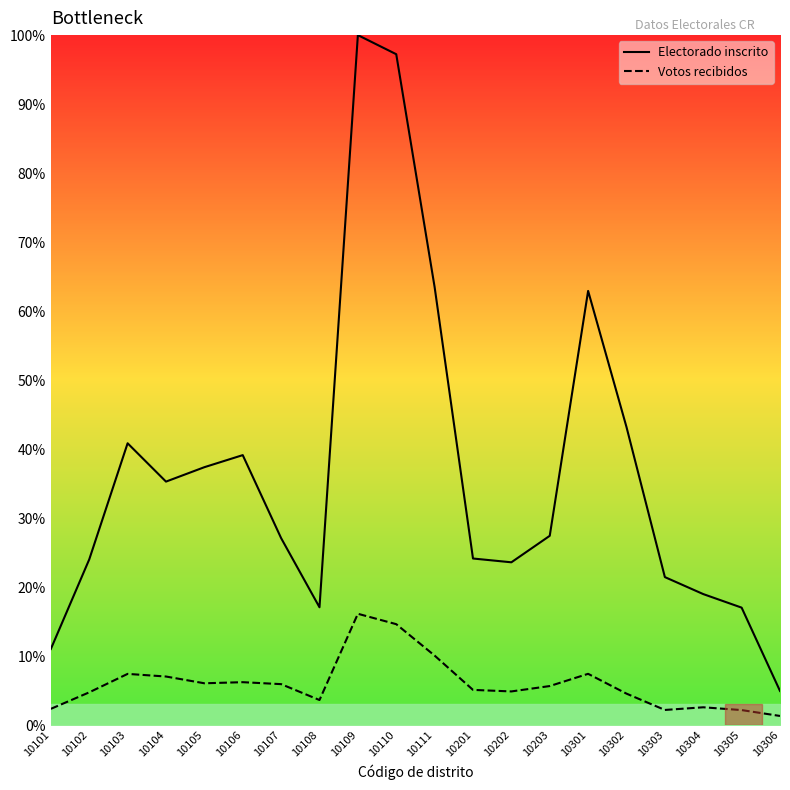

Rank the series at 10102 from highest to lowest value.

Electorado inscrito, Votos recibidos